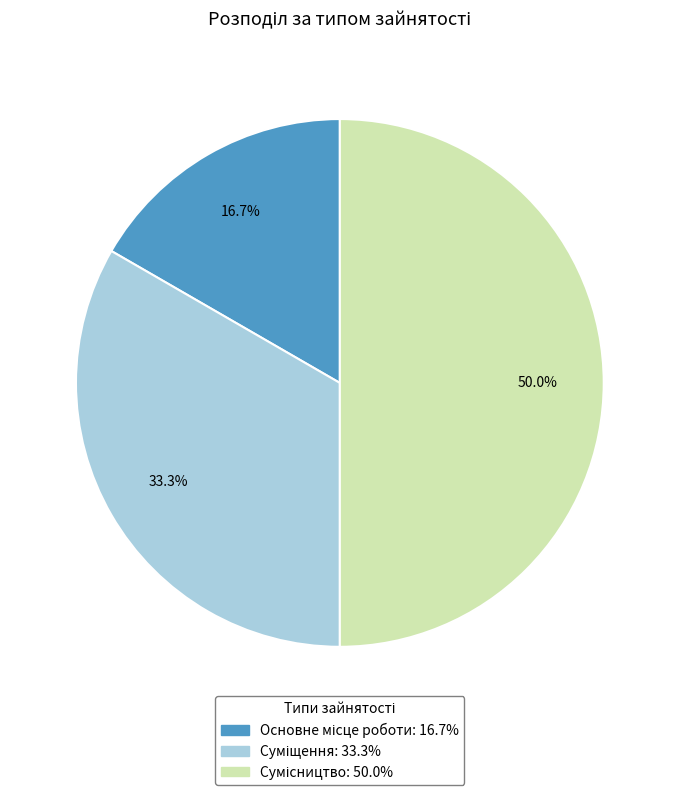

How many slices are in this pie chart?

3